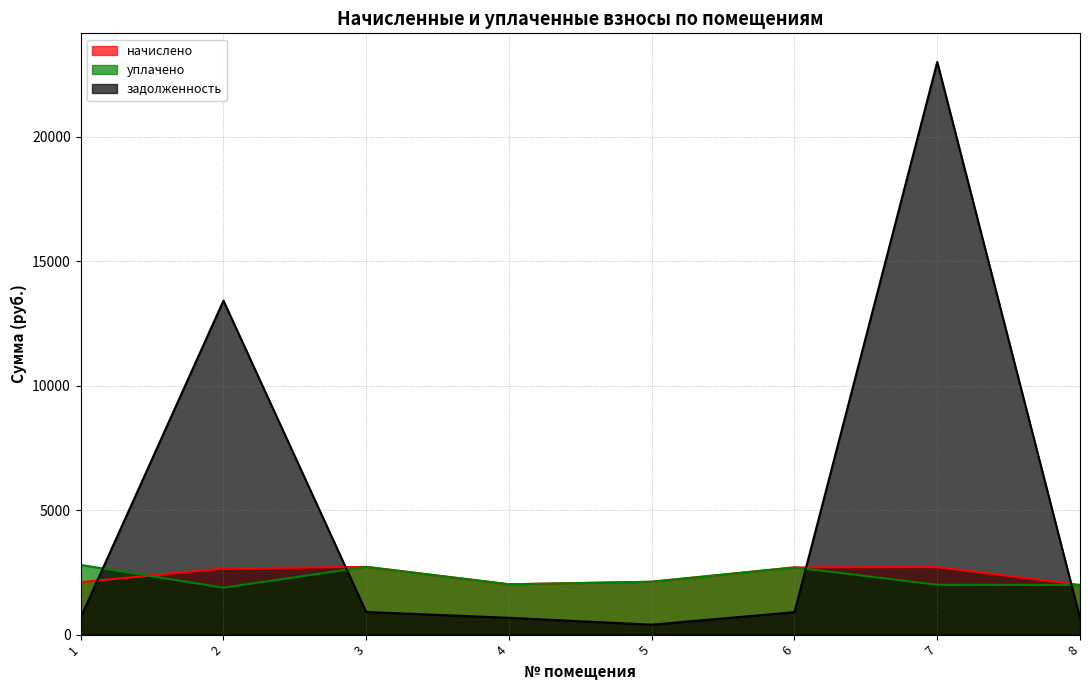

How many values in the уплачено series are below 2122?

4